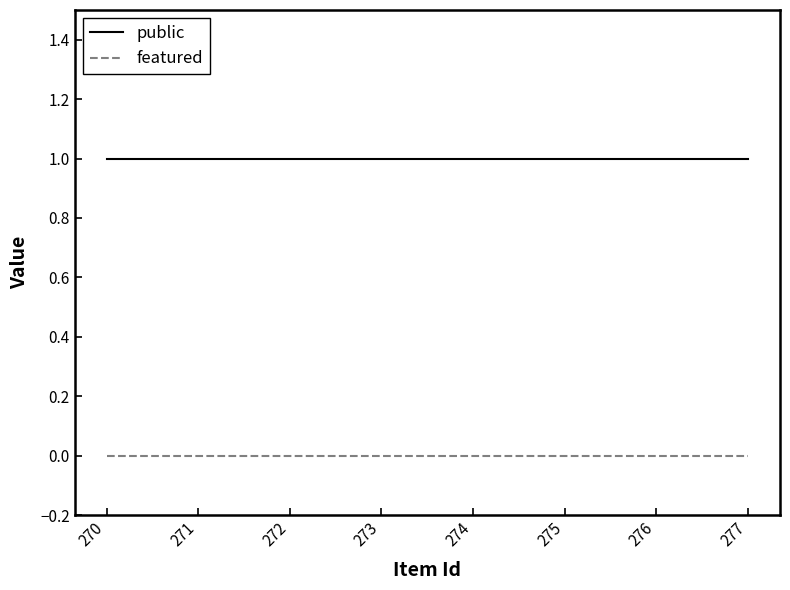

Does the chart have visible grid lines?

No